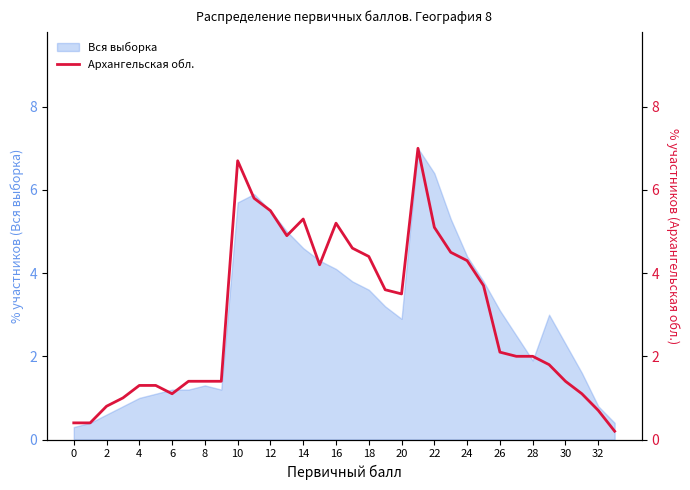

How many interior local valleys (lower than both neighbors) does the data have?

4